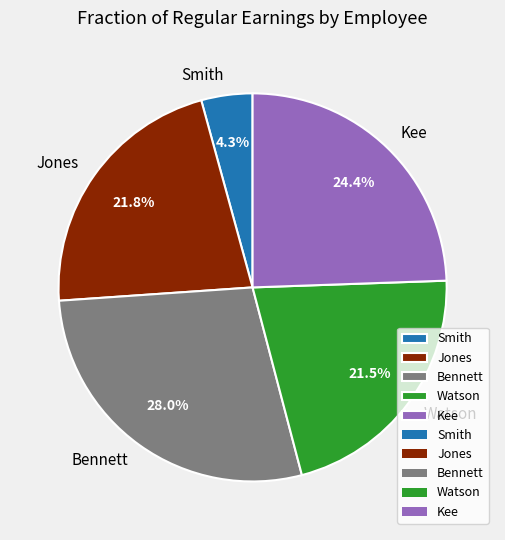

How many segments does this pie chart have?

5